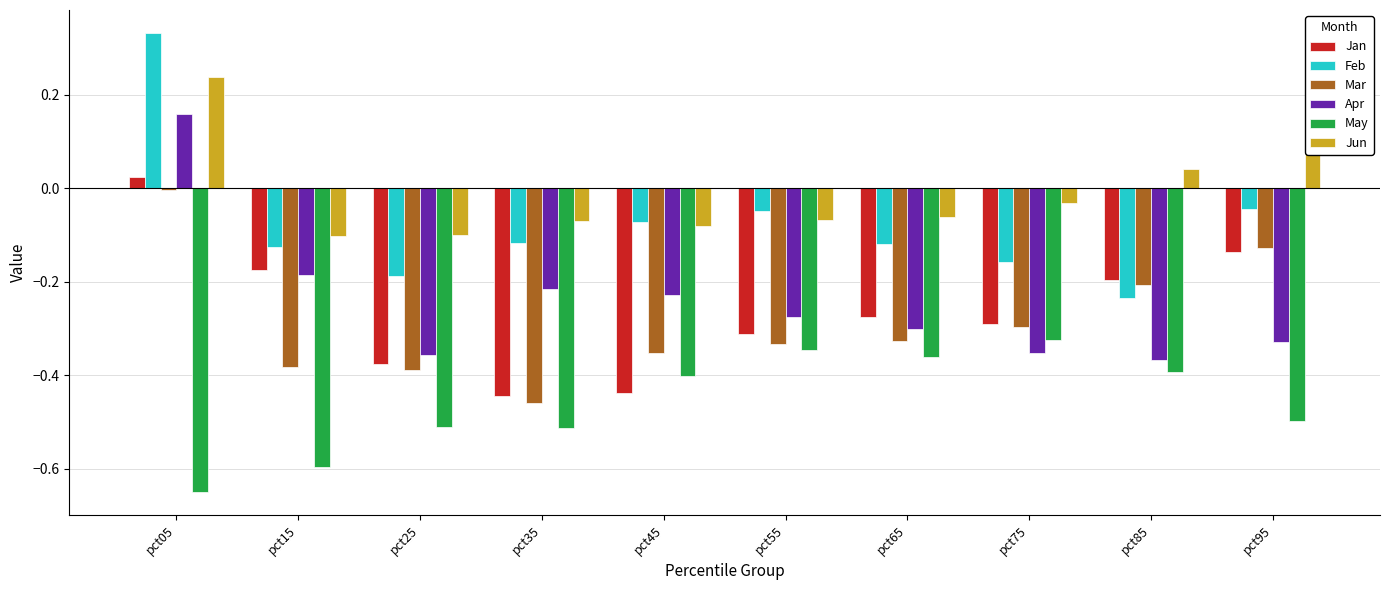

Which series has the widest spread of values?

Feb